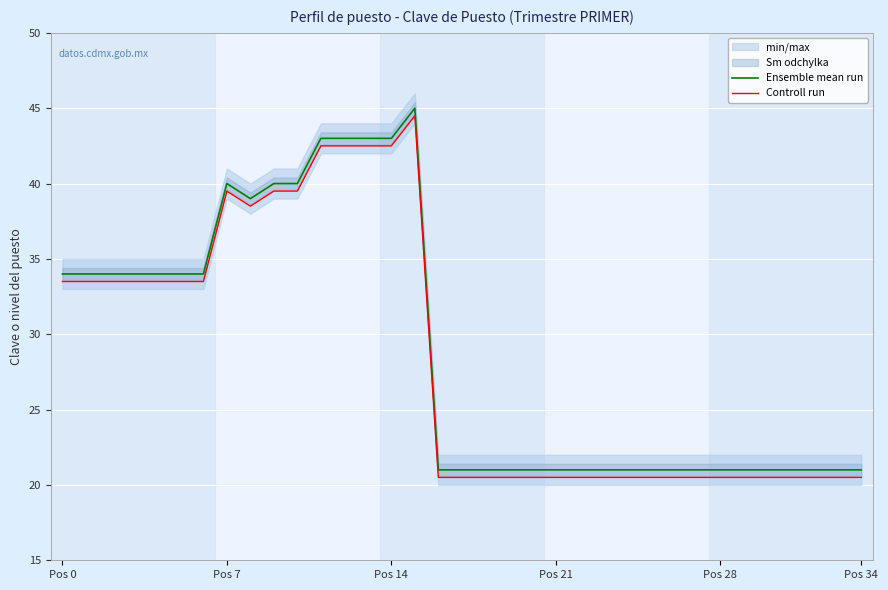

True or false: Ensemble mean run and Controll run intersect in this chart.

False